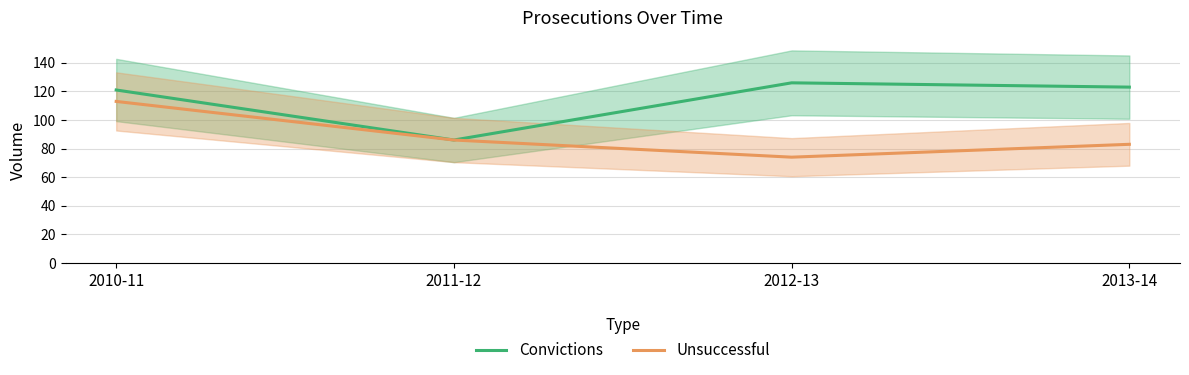

What is the difference between the Unsuccessful values at 2012-13 and 2013-14?

9